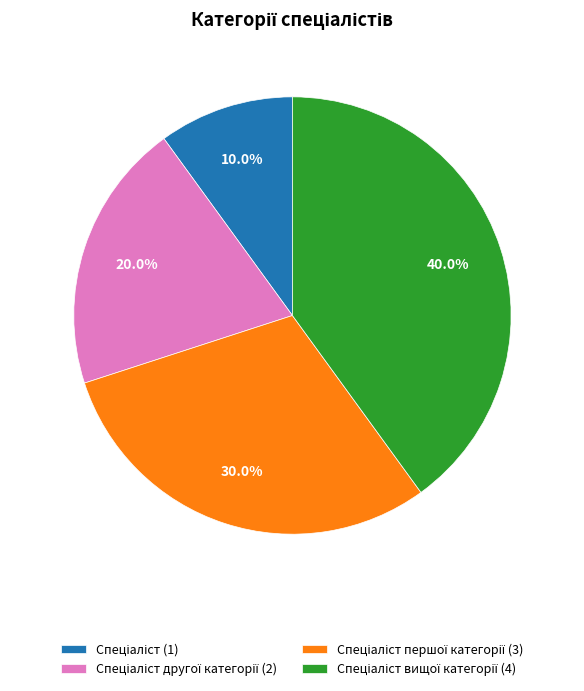

Does any single category account for the majority?

No